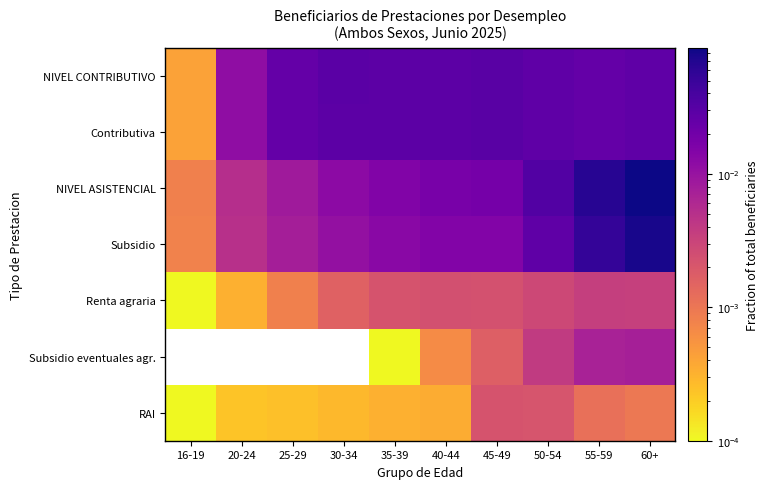

Count the number of categories in the chart.

10